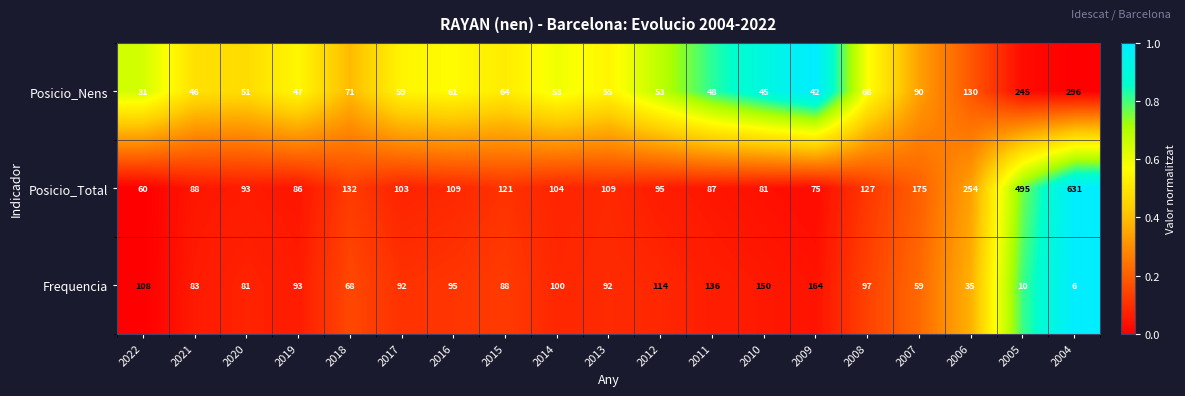

How many categories are shown in the chart?

19